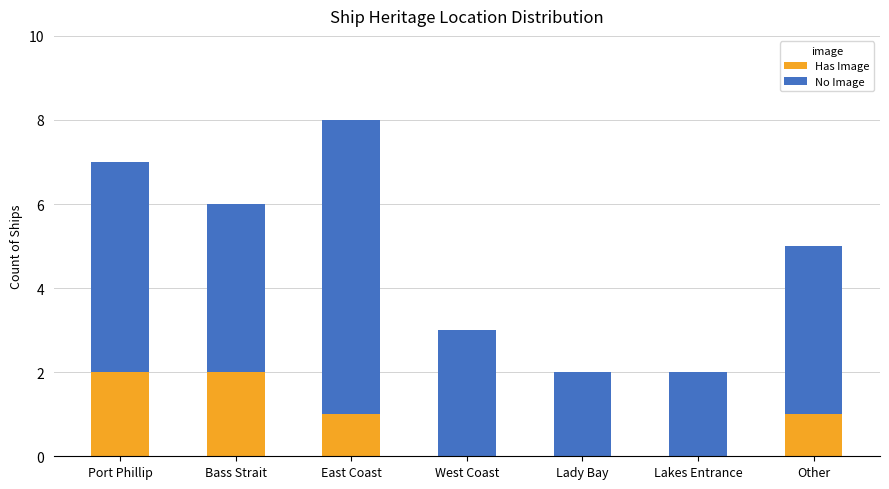

Are the bars grouped side by side (vs. stacked)?

No